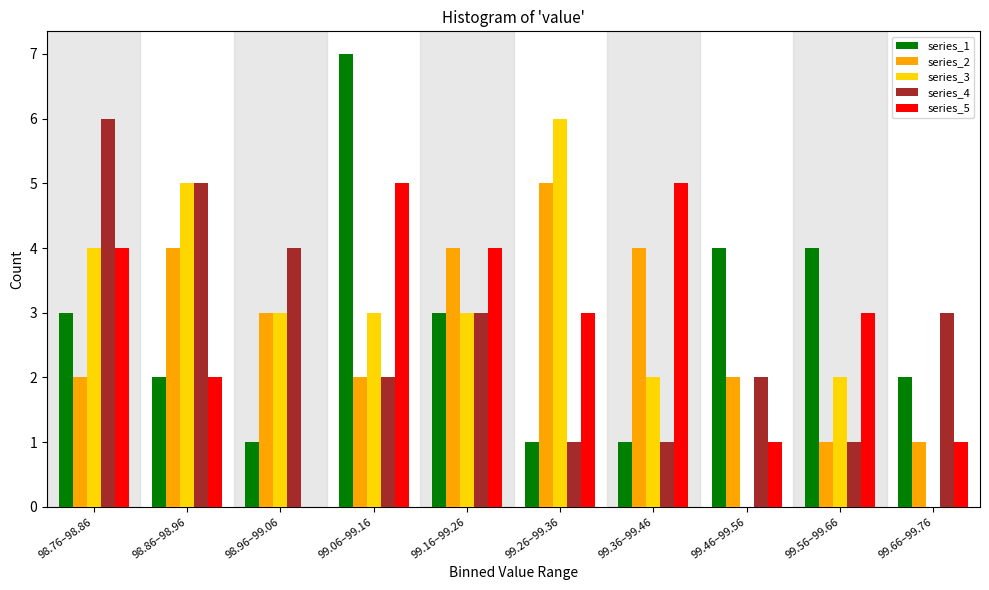

What is the total value across all series at 99.26–99.36?

16